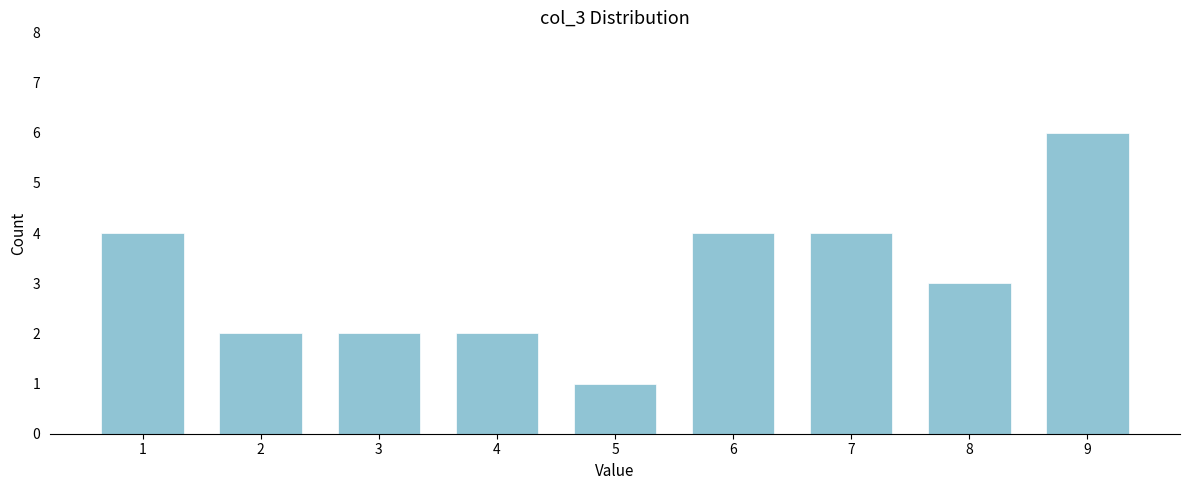

Reading left to right, list all the values displayed in this chart.

1=4	2=2	3=2	4=2	5=1	6=4	7=4	8=3	9=6